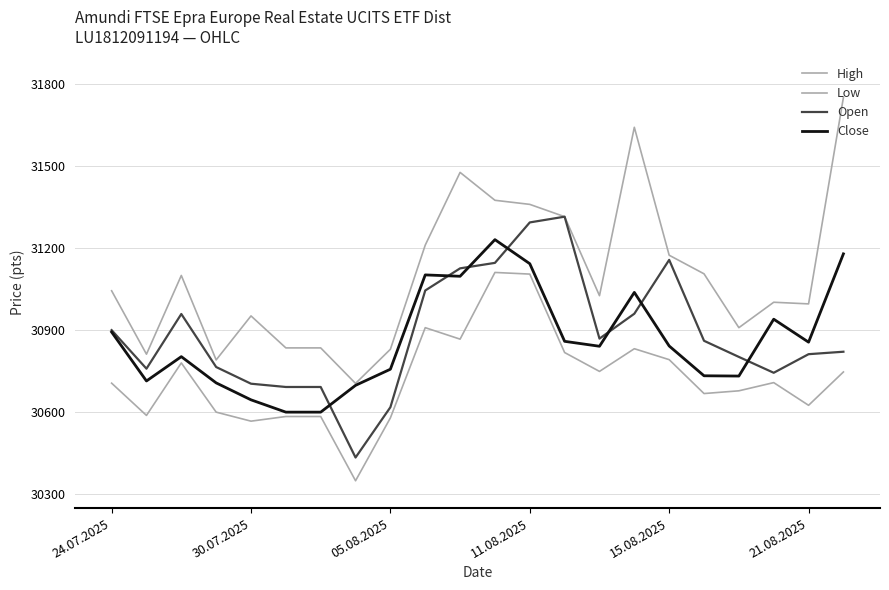

Where is Close nearest to the value 30916?

24.07.2025